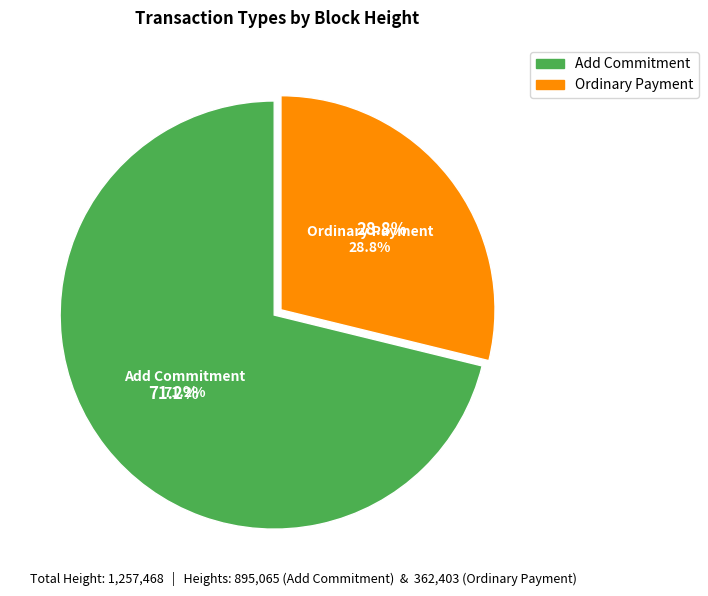

The 362403 slice represents 29% of the pie. True or false?

True